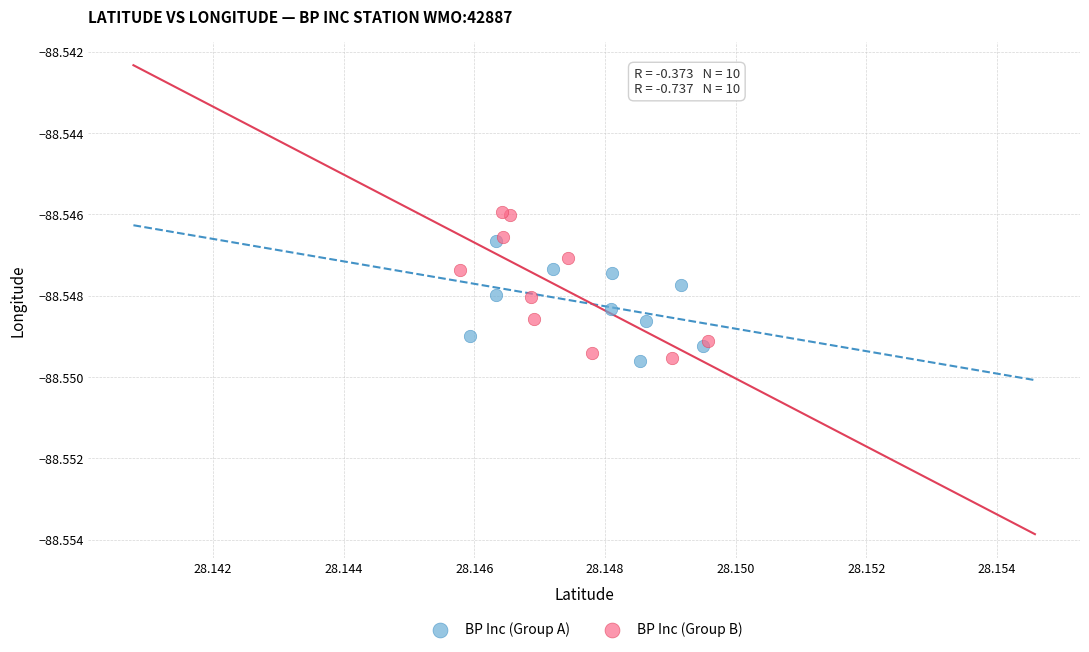

What are all the series names shown in the legend?

BP Inc (Group A), BP Inc (Group B)